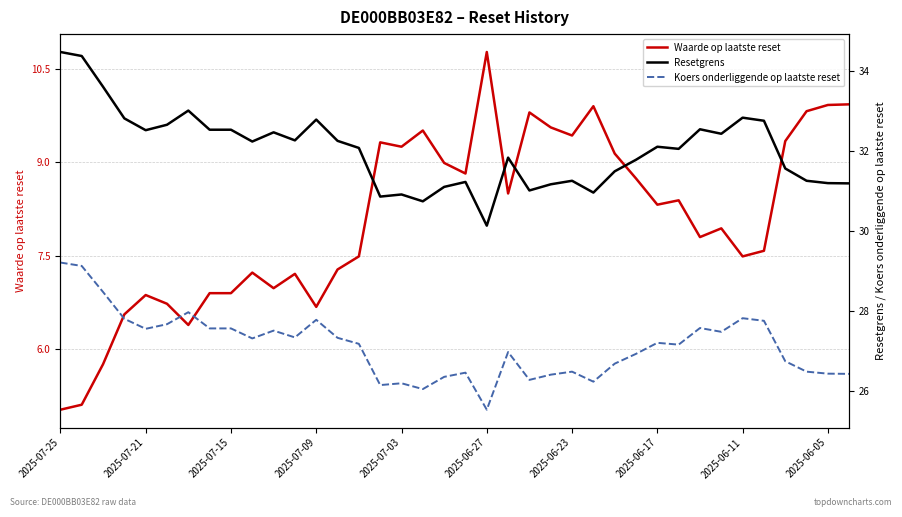

Which series has the widest spread of values?

Waarde op laatste reset